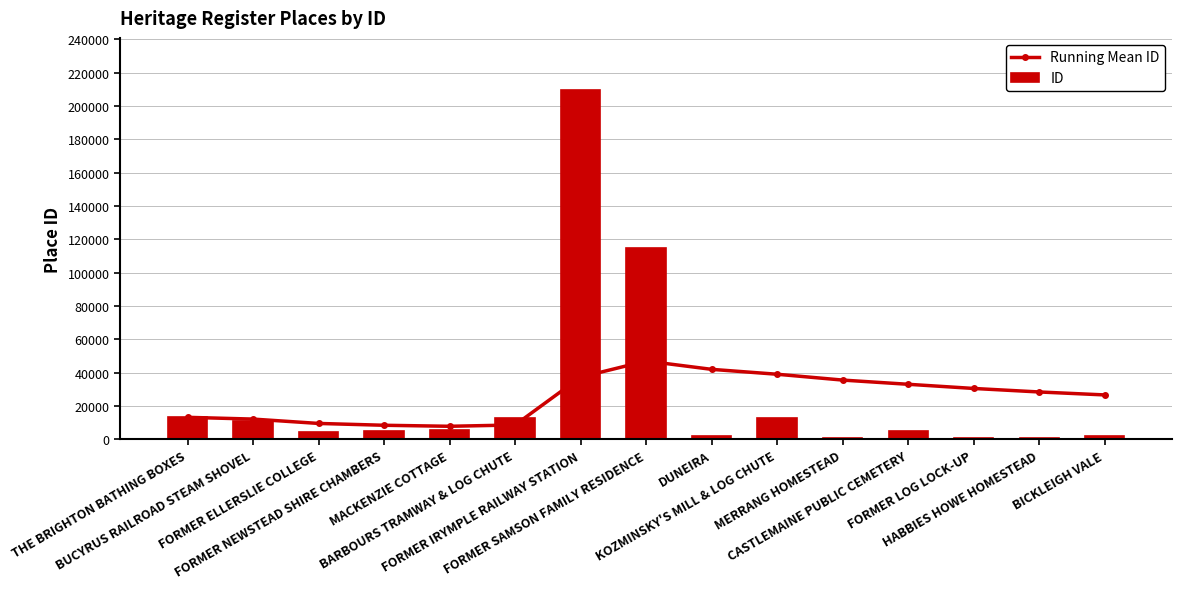

Between MERRANG HOMESTEAD and FORMER LOG LOCK-UP, which series saw the biggest shift?

Running Mean ID